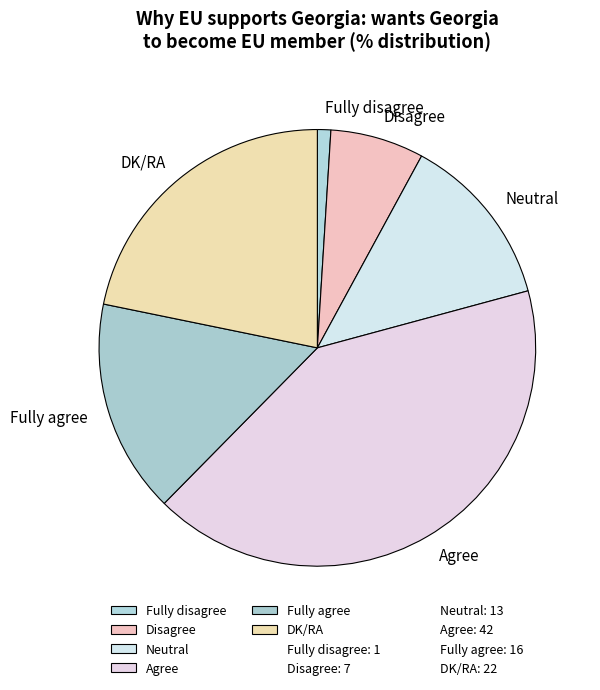

Does Neutral account for over 50% of the chart?

No